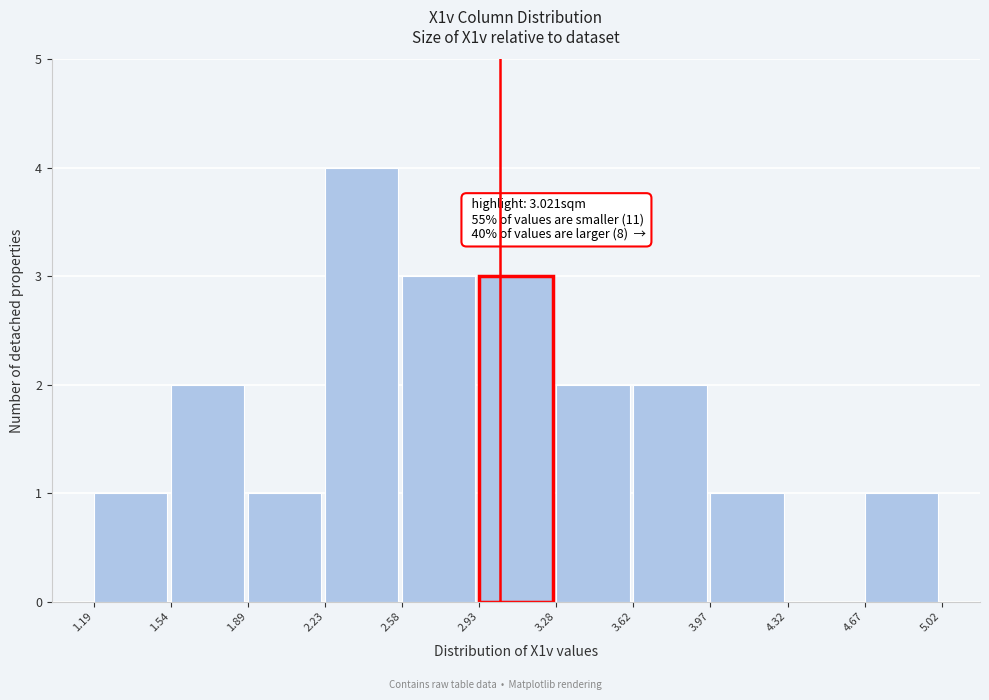

Which range on the x-axis has the tallest bar?

2.23 to 2.58